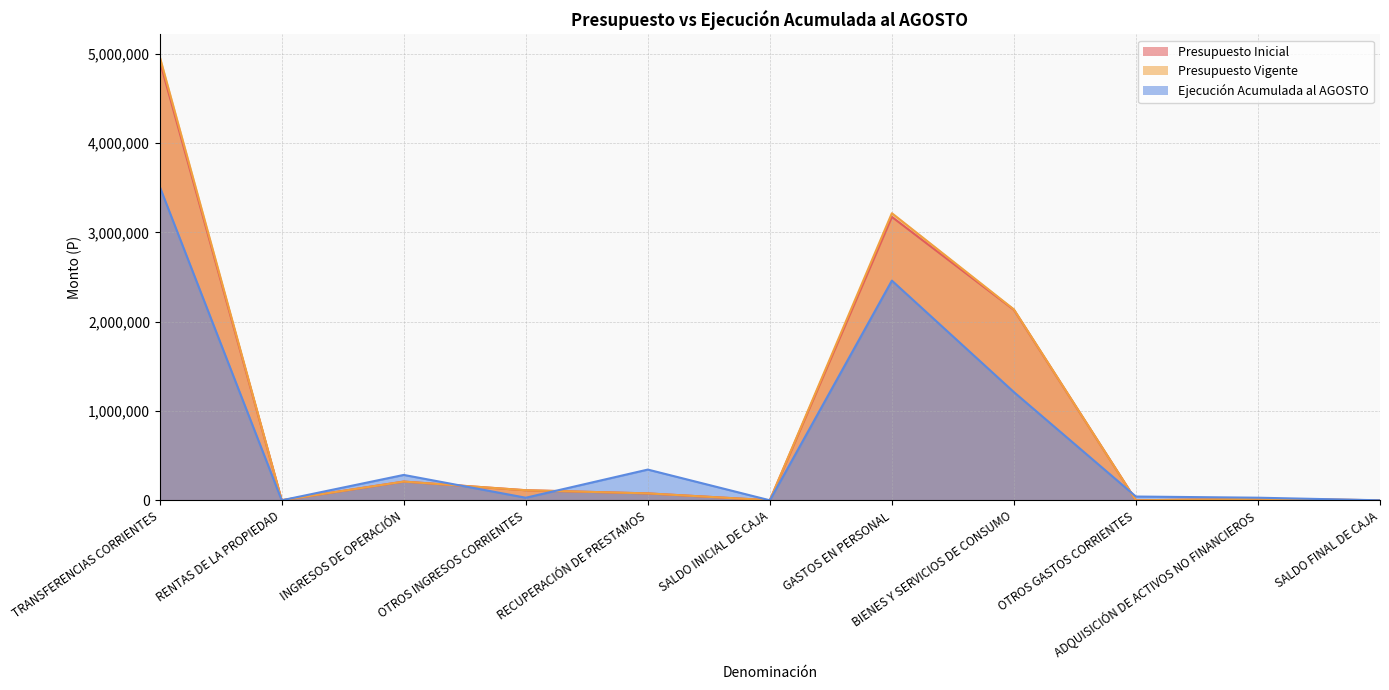

How many lines are shown in the chart?

3